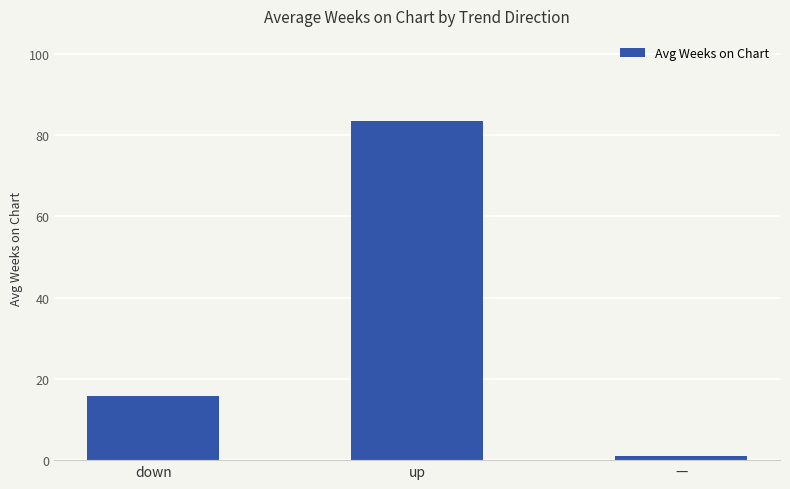

Reading left to right, transcribe all the data shown in this chart.

15.7	83.5	1.0